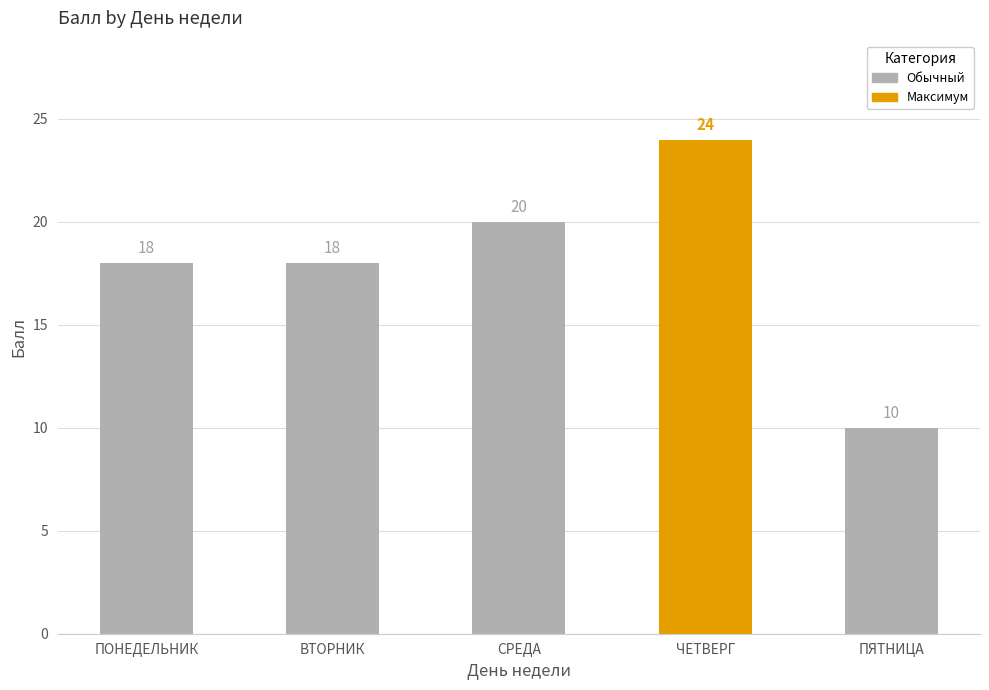

At which category does the chart reach its minimum across all series?

ПЯТНИЦА